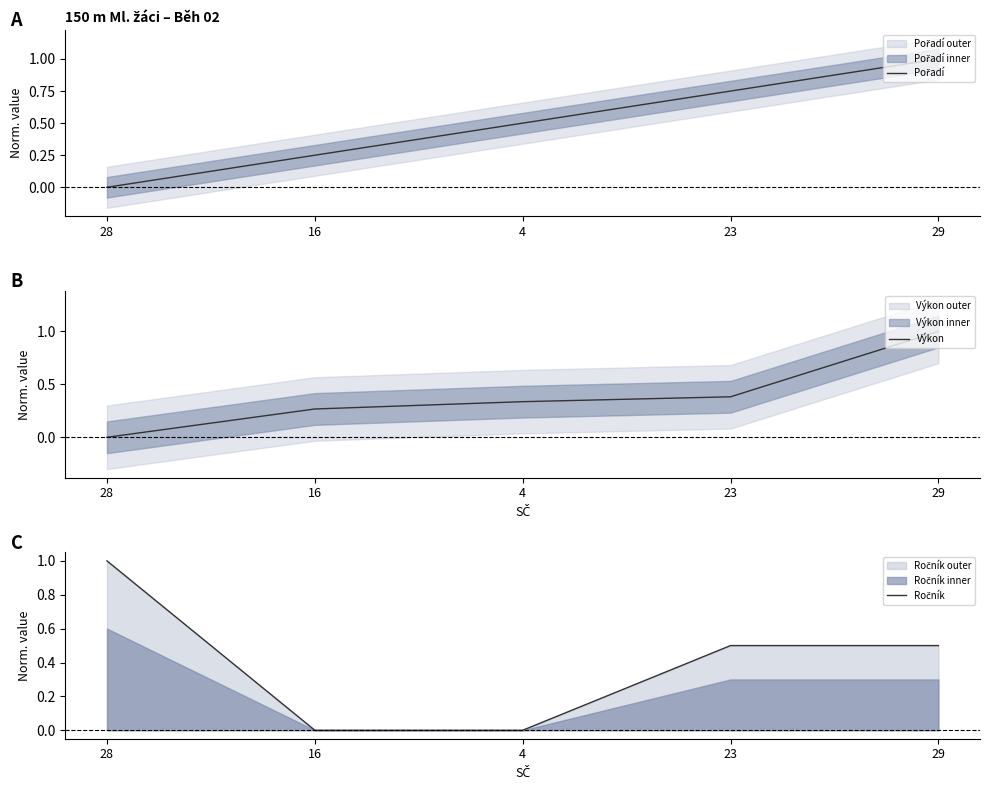

What is the value of the Ročník point at the 4th from the left?

0.5